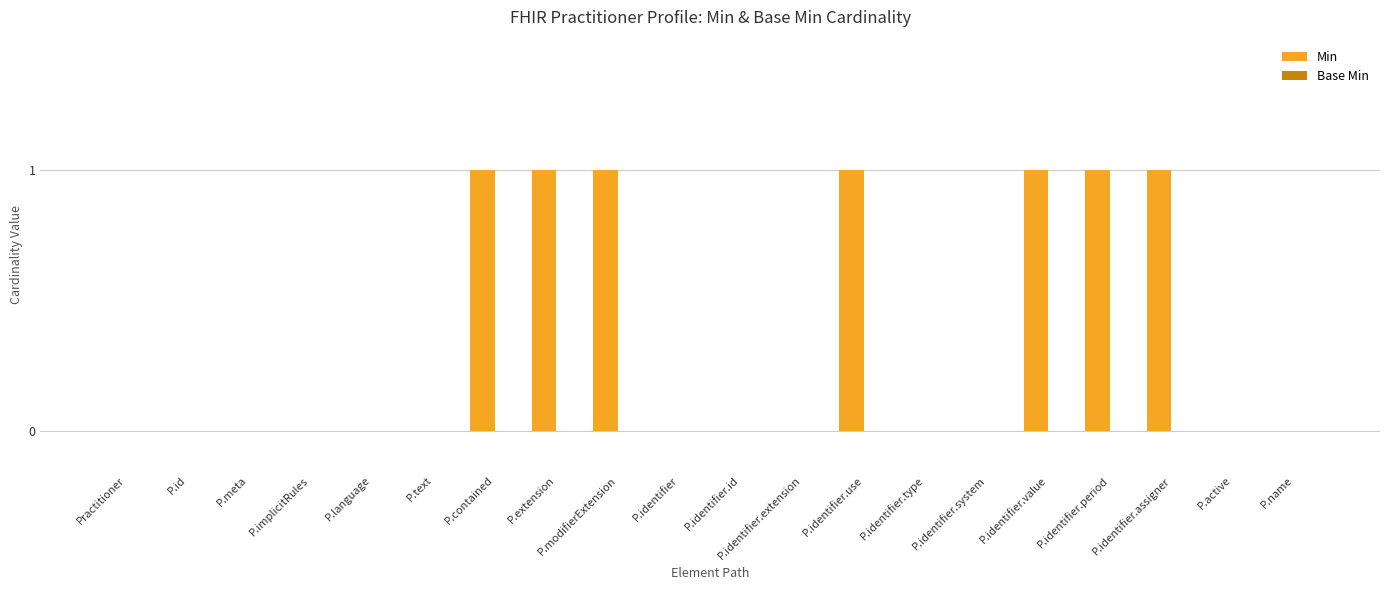

Is it true that the value at P.identifier.system is 0?

True